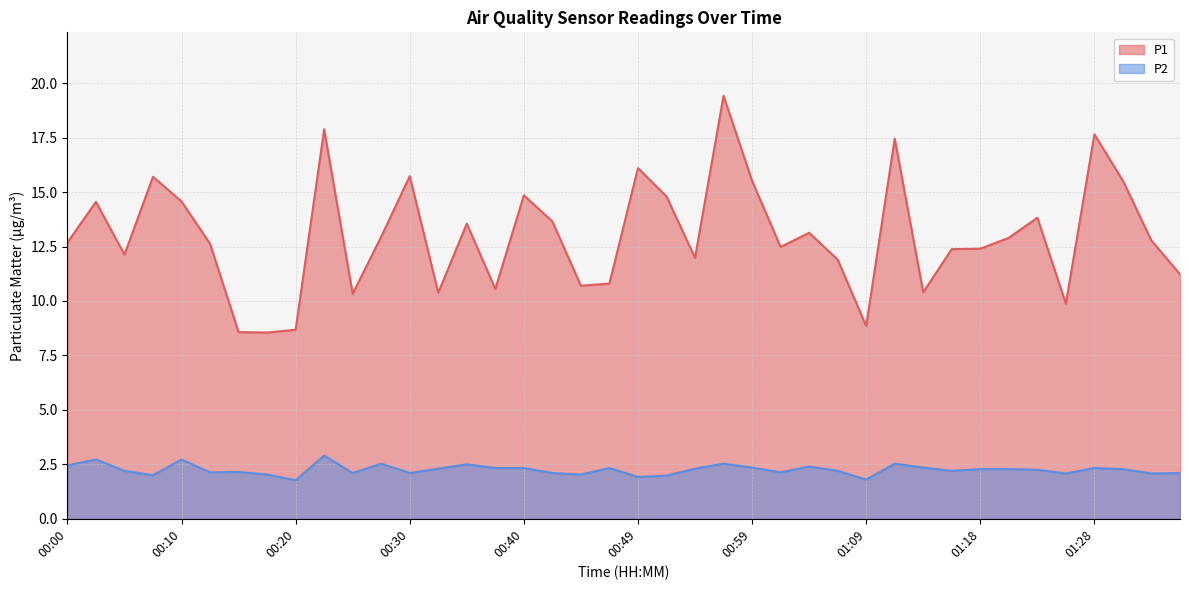

Does the chart display data point markers on the line(s)?

No